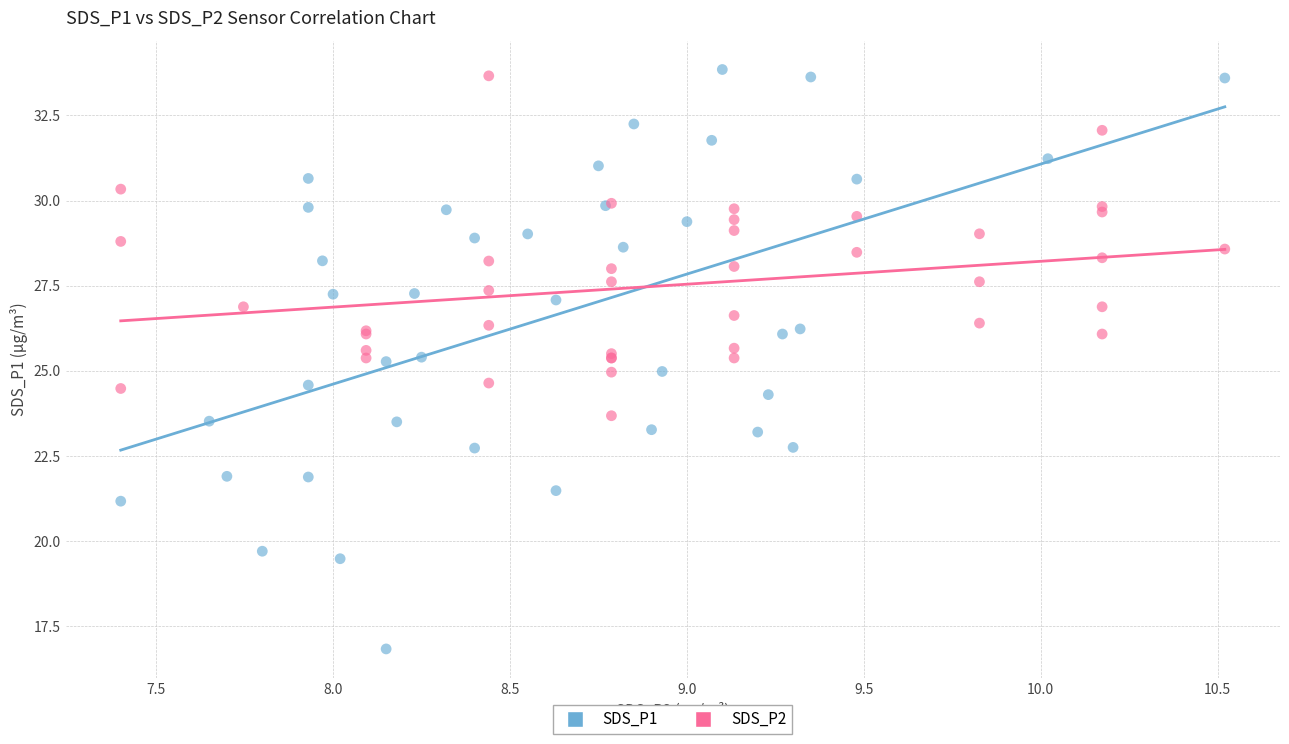

What are all the series names shown in the legend?

SDS_P1, SDS_P2